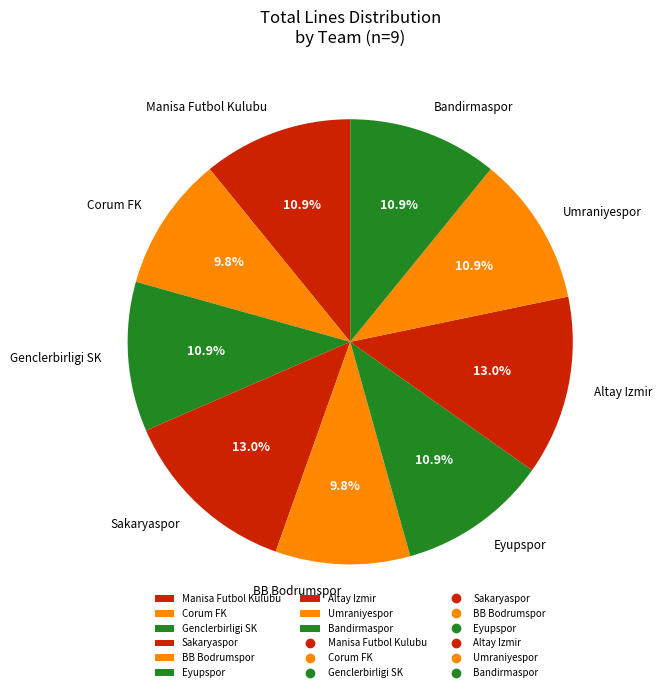

True or false: Bandirmaspor accounts for 4% of the total.

False